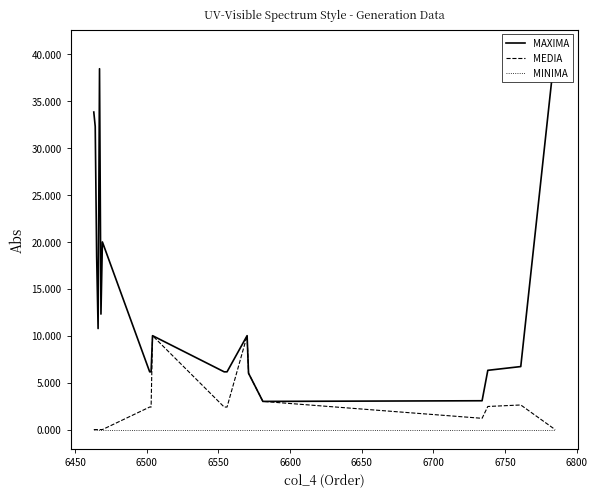

What are all the series names shown in the legend?

MAXIMA, MEDIA, MINIMA